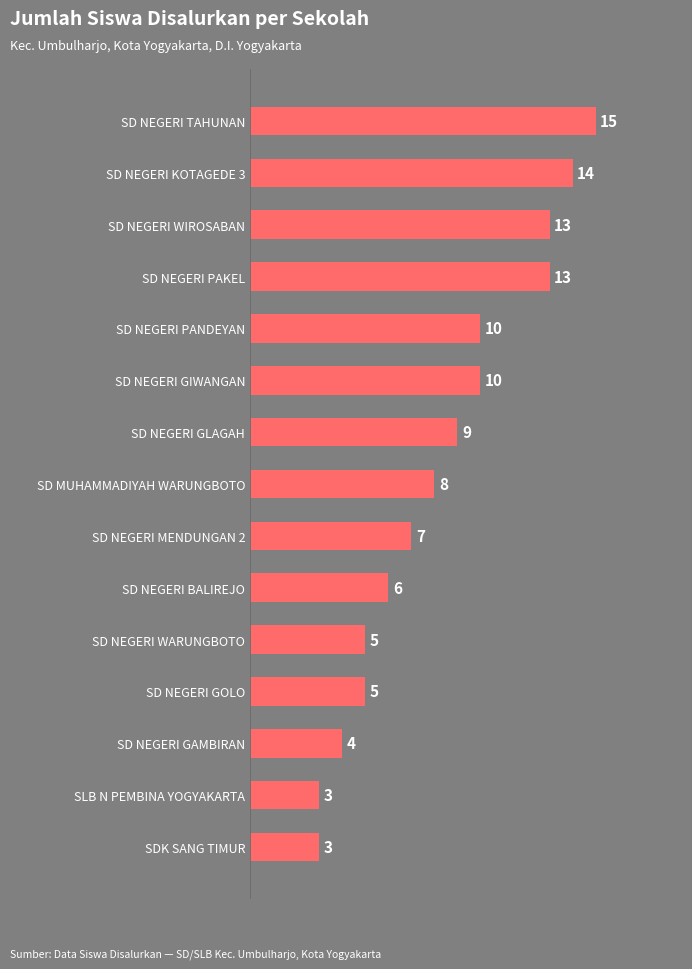

What is the sum of all values?

125